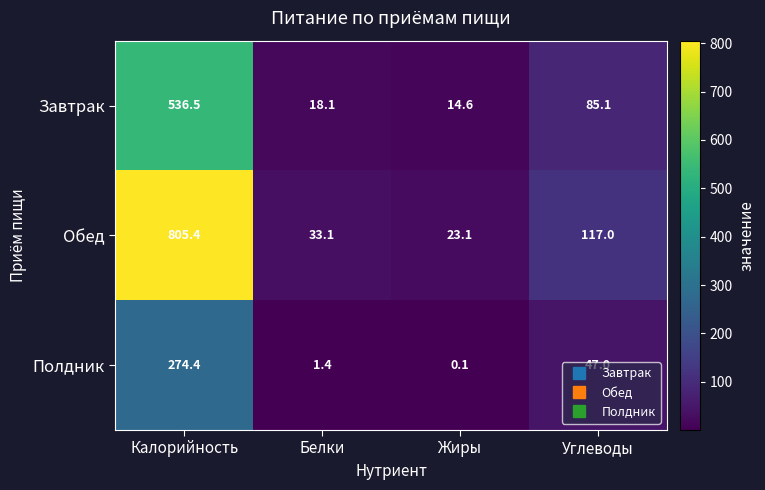

What is the difference between the maximum and minimum values in the Полдник series?

274.3